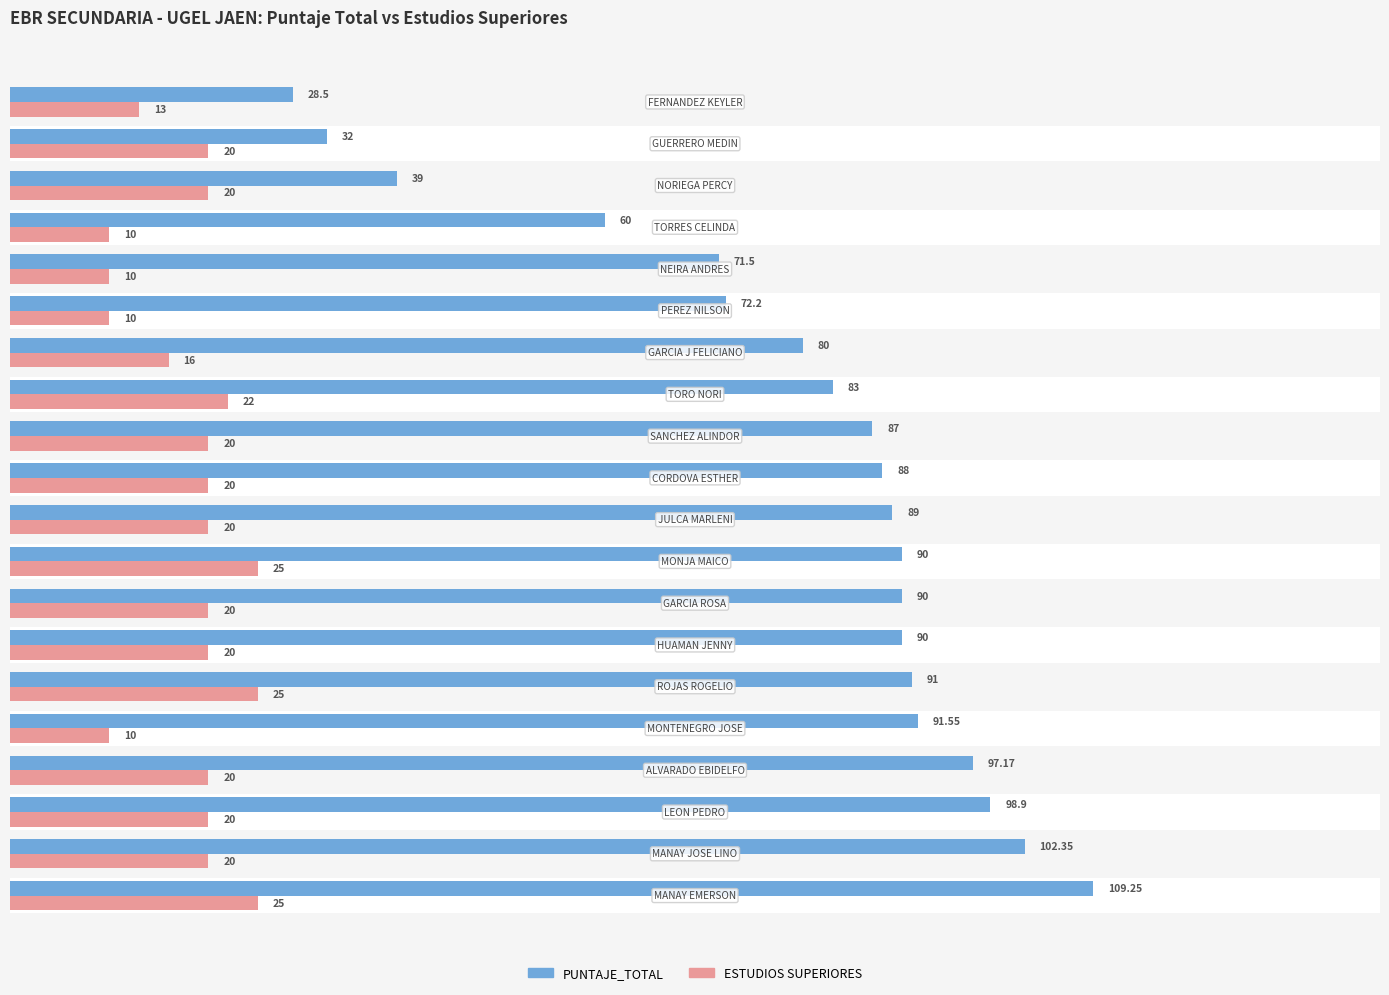

What are all the series names shown in the legend?

PUNTAJE_TOTAL, ESTUDIOS SUPERIORES